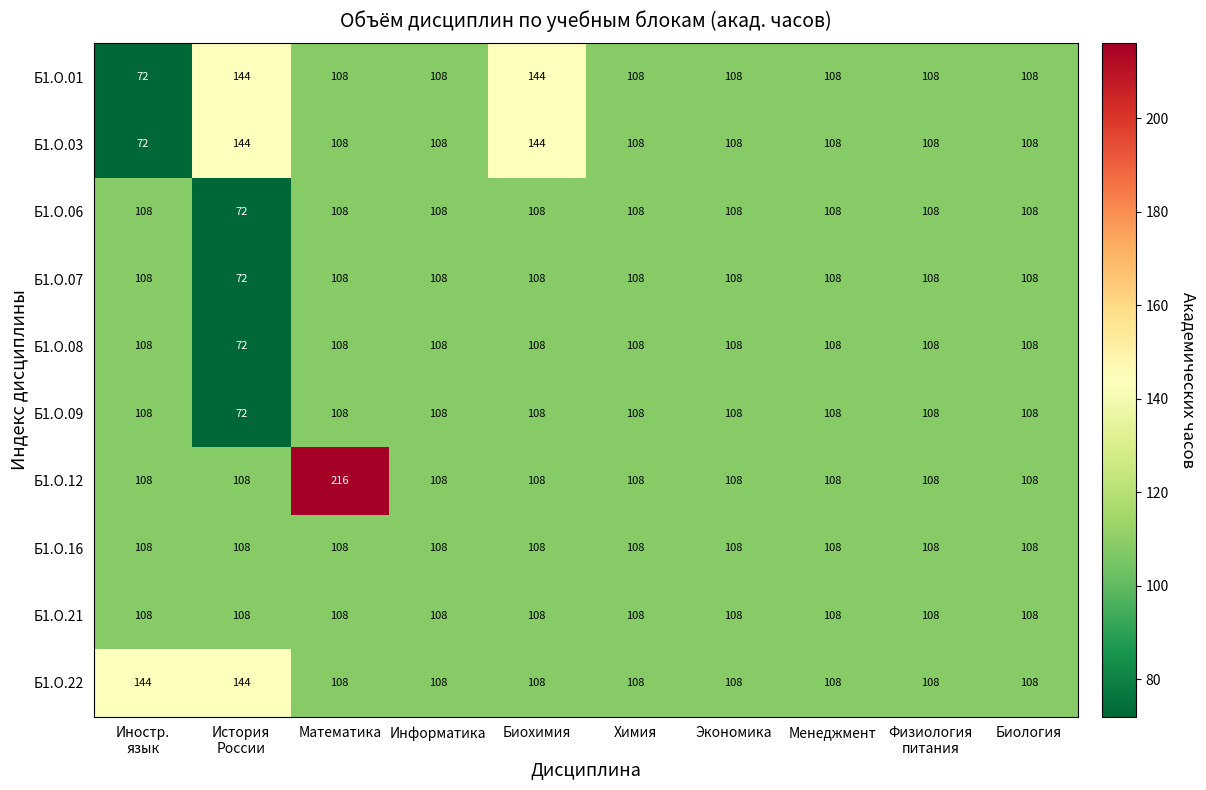

Which series has the widest spread of values?

Б1.О.12